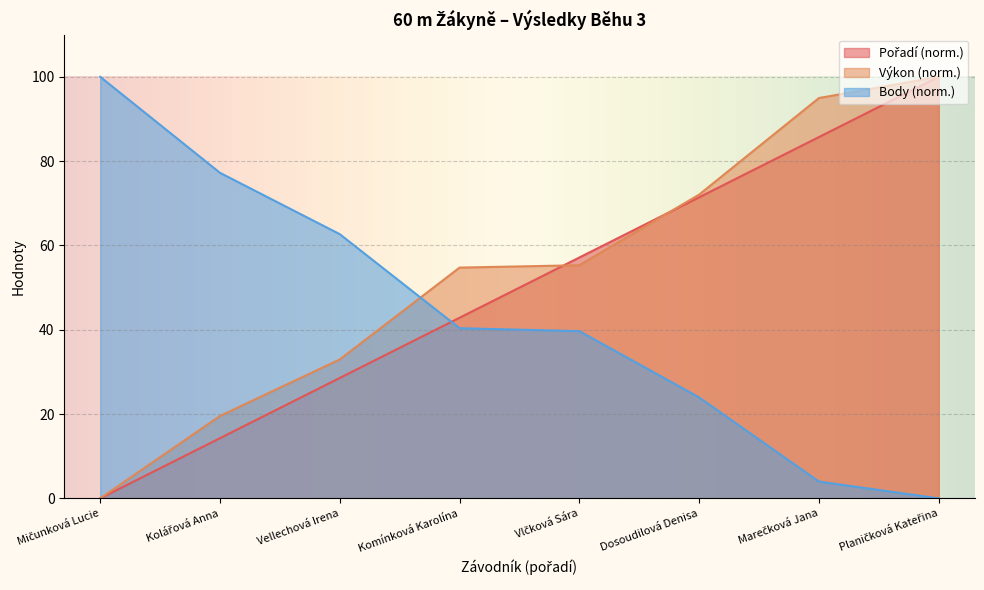

At which label does Pořadí first exceed 57?

Vlčková Sára